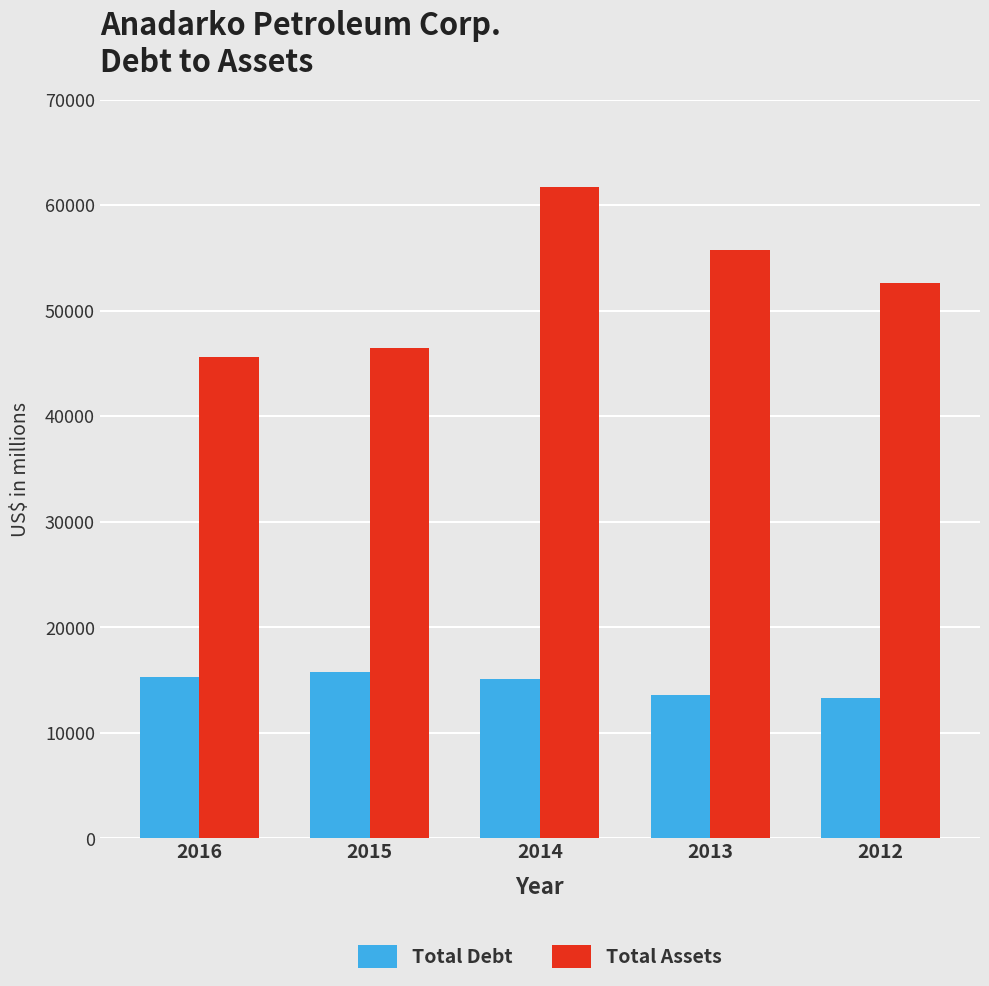

Rank the series by their average value, from highest to lowest.

Total Assets, Total Debt